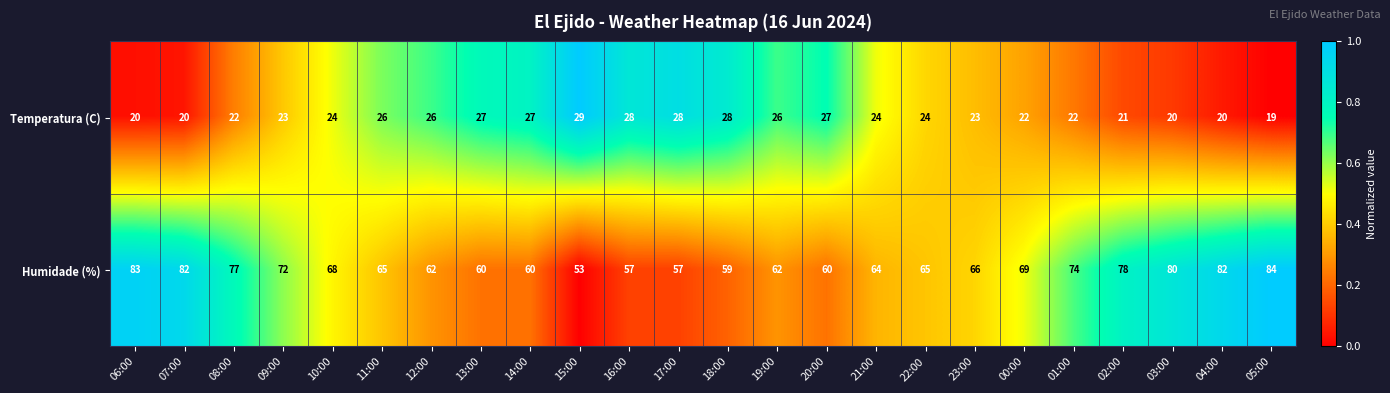

Is the value of Temperatura (C) at 05:00 greater than the value of Humidade (%) at 20:00?

No